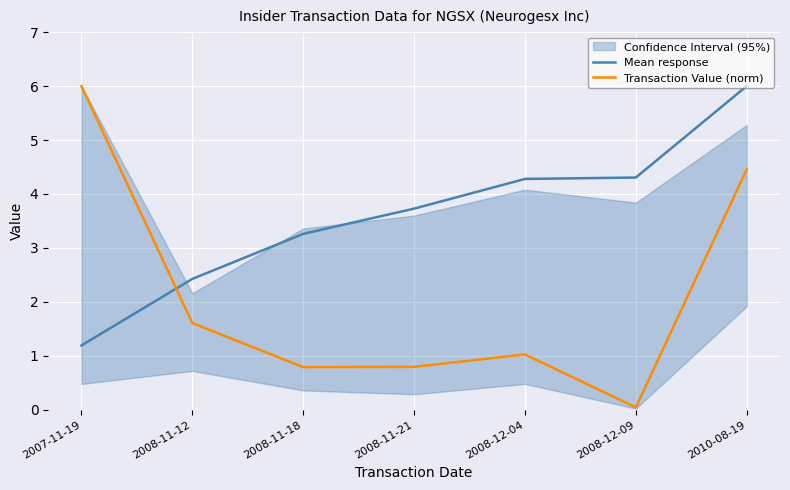

Which has a higher value, 2008-11-18 or 2008-11-12?

2008-11-18